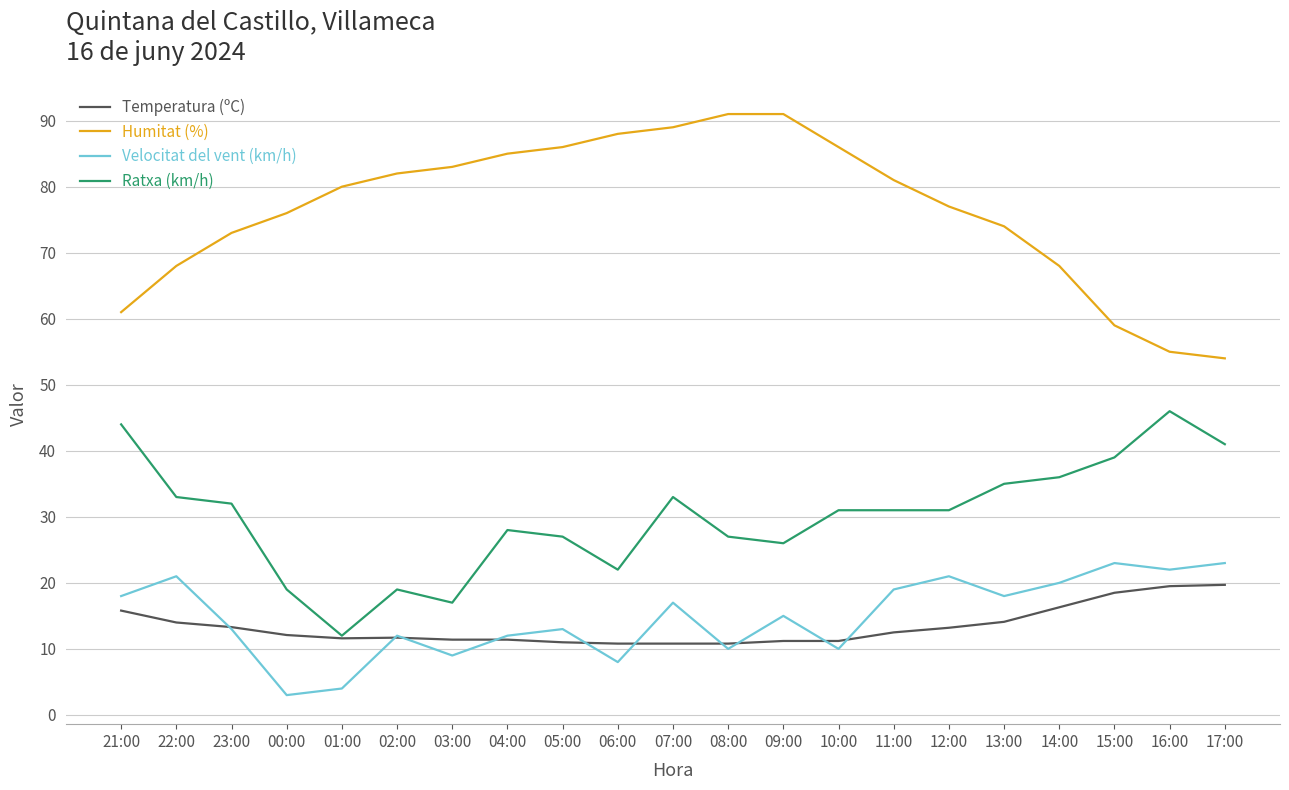

At which label does Ratxa (km/h) first exceed 31?

21:00